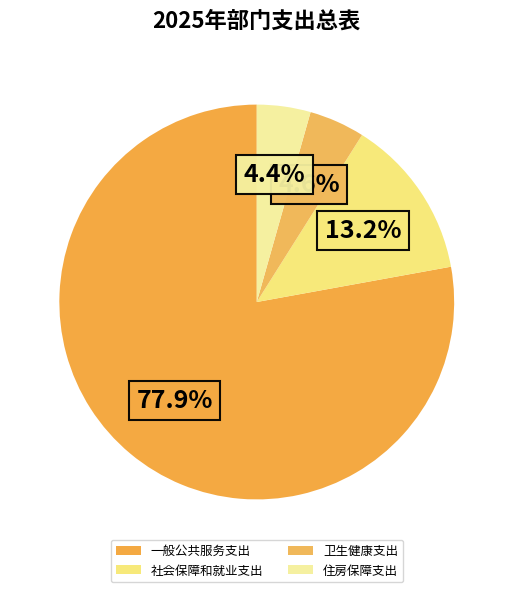

How much of the chart is everything except 社会保障和就业支出?

86.8%